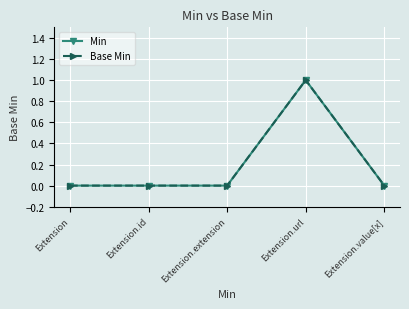

Does the chart have visible grid lines?

Yes